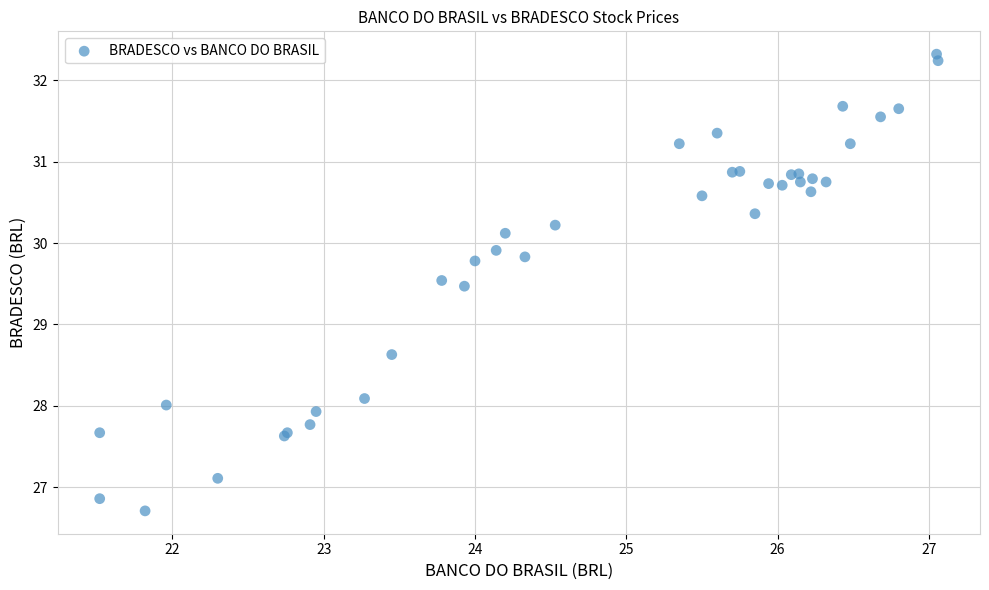

What Y value in the scatter plot is closest to 29?

28.6